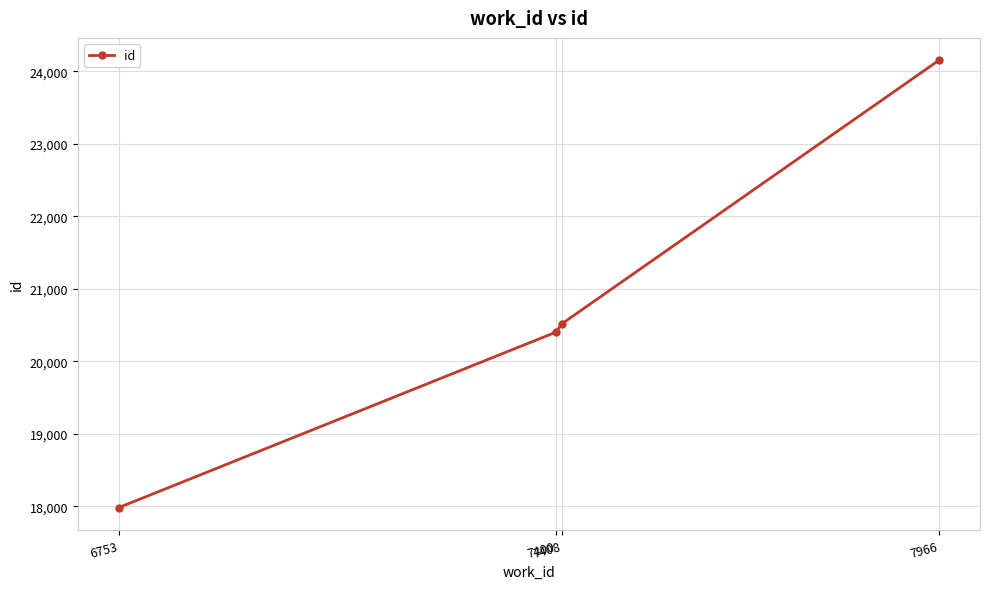

What is the ratio of the value at 6753 to the value at 7408?

0.9